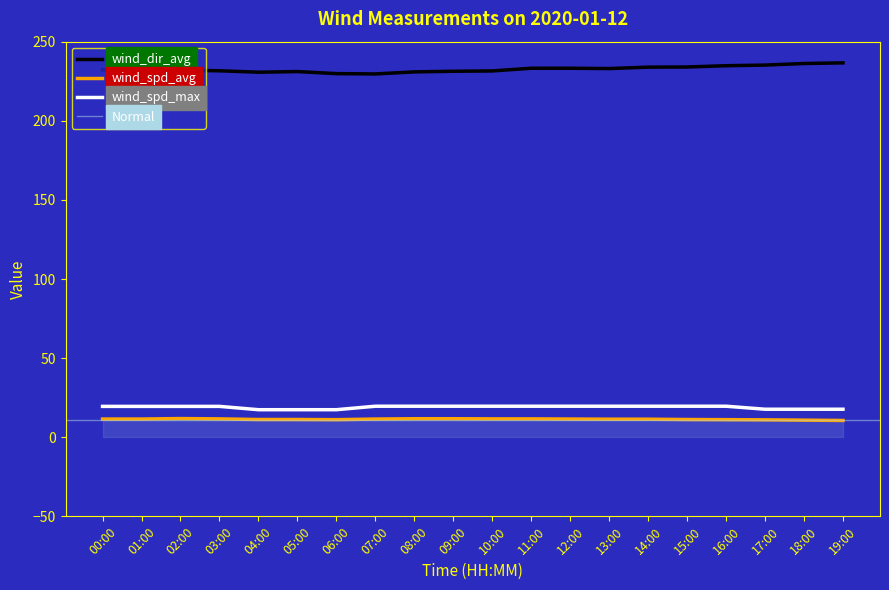

At which label does wind_dir_avg first exceed 232?

00:00